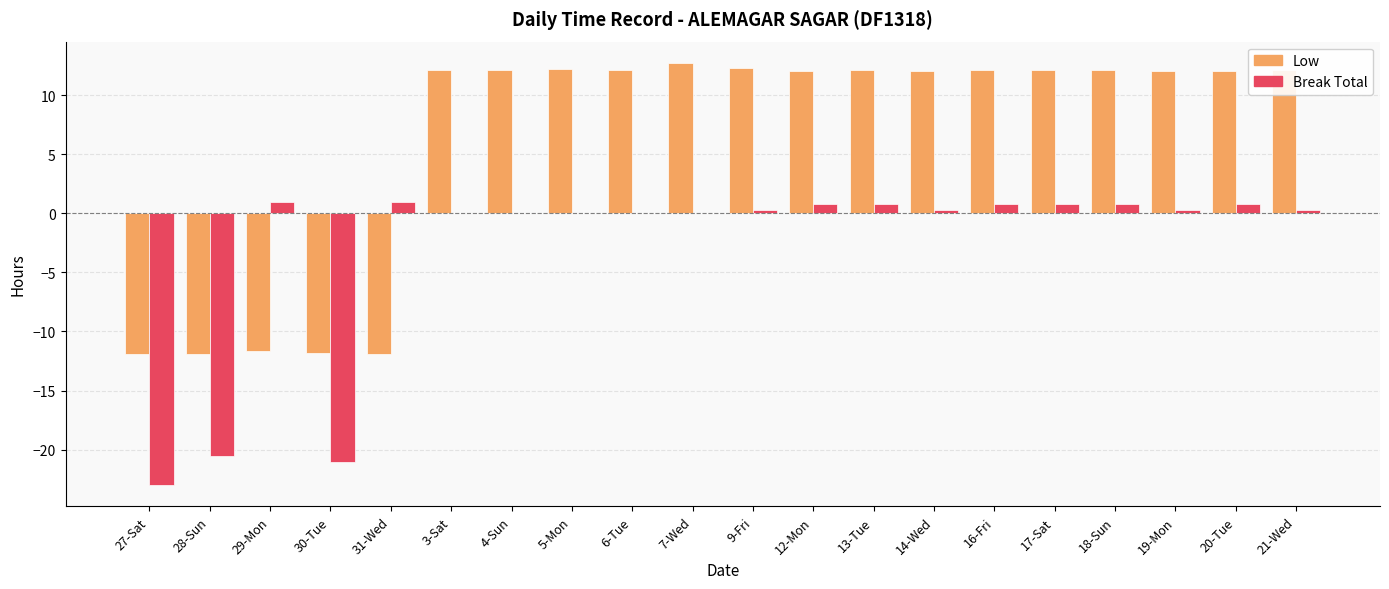

What is the approximate value of Break Total at 29-Mon?

1.0